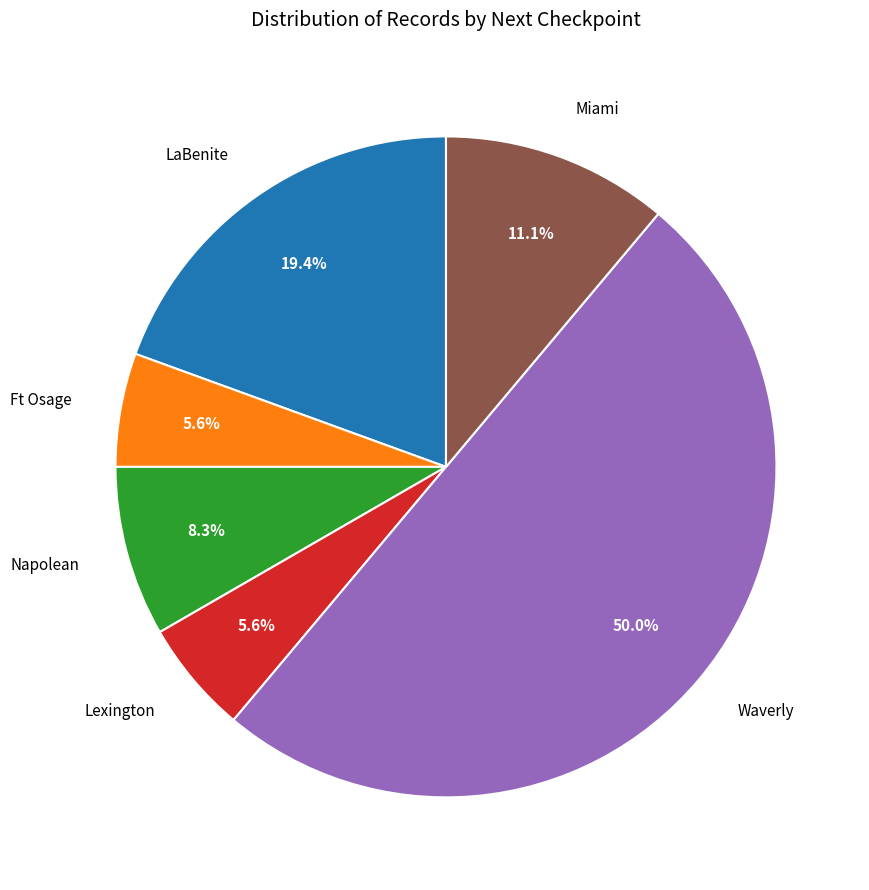

Count the number of slices in the pie.

6